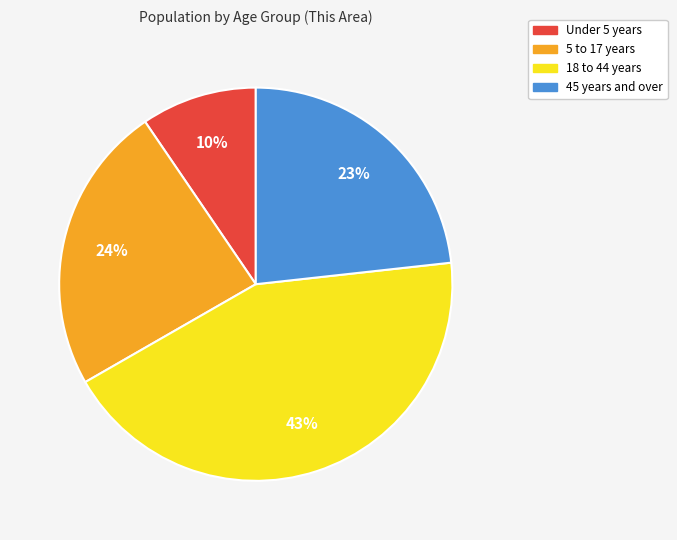

Is there a majority slice in this chart?

No